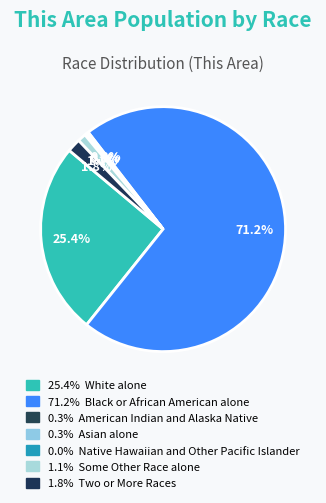

To the nearest percent, what is the difference between the largest and smallest slice percentages?

71%